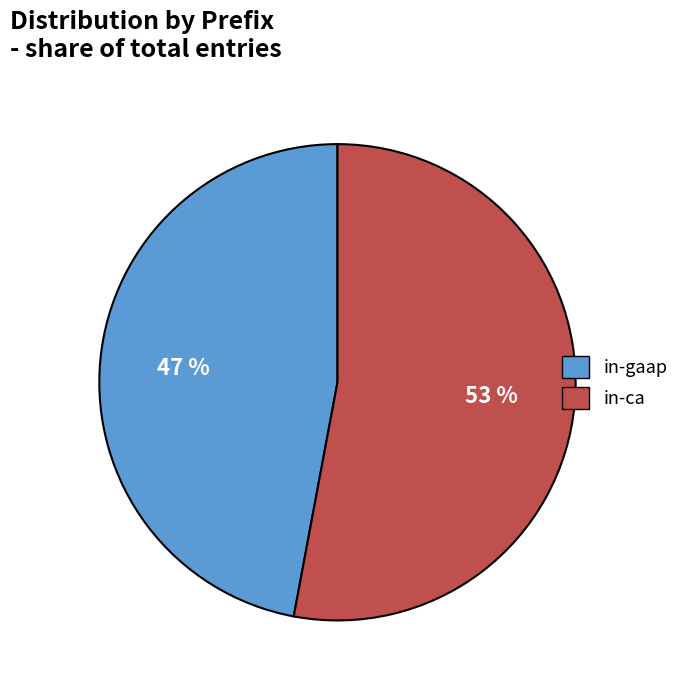

What is the largest slice in the pie chart?

in-ca